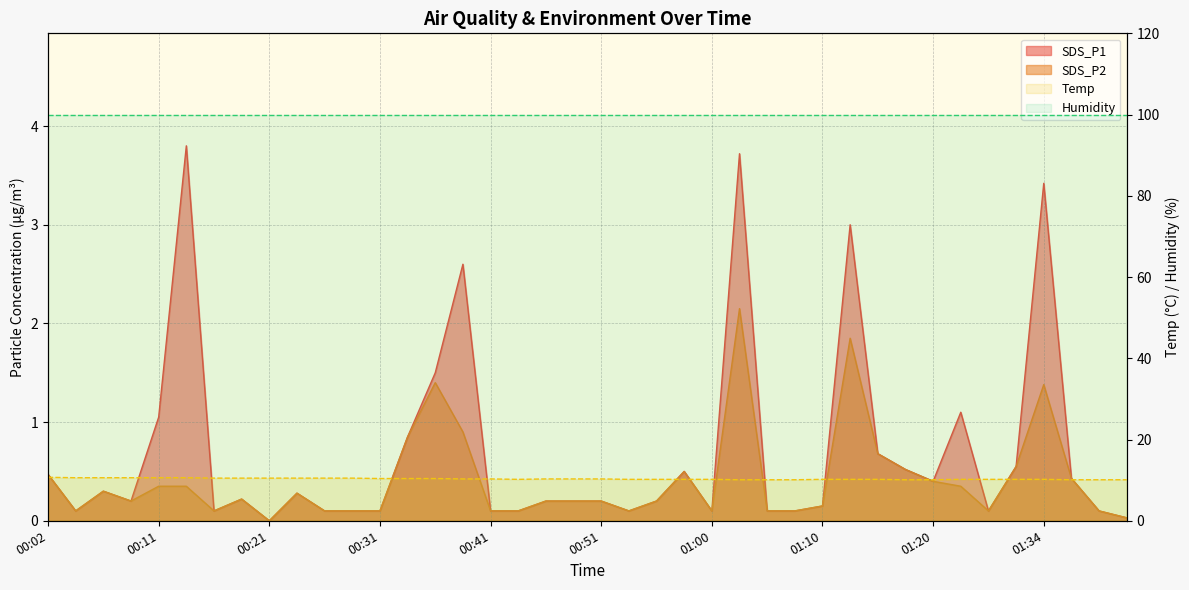

True or false: SDS_P1 has more than 1 points higher than both neighbors.

True